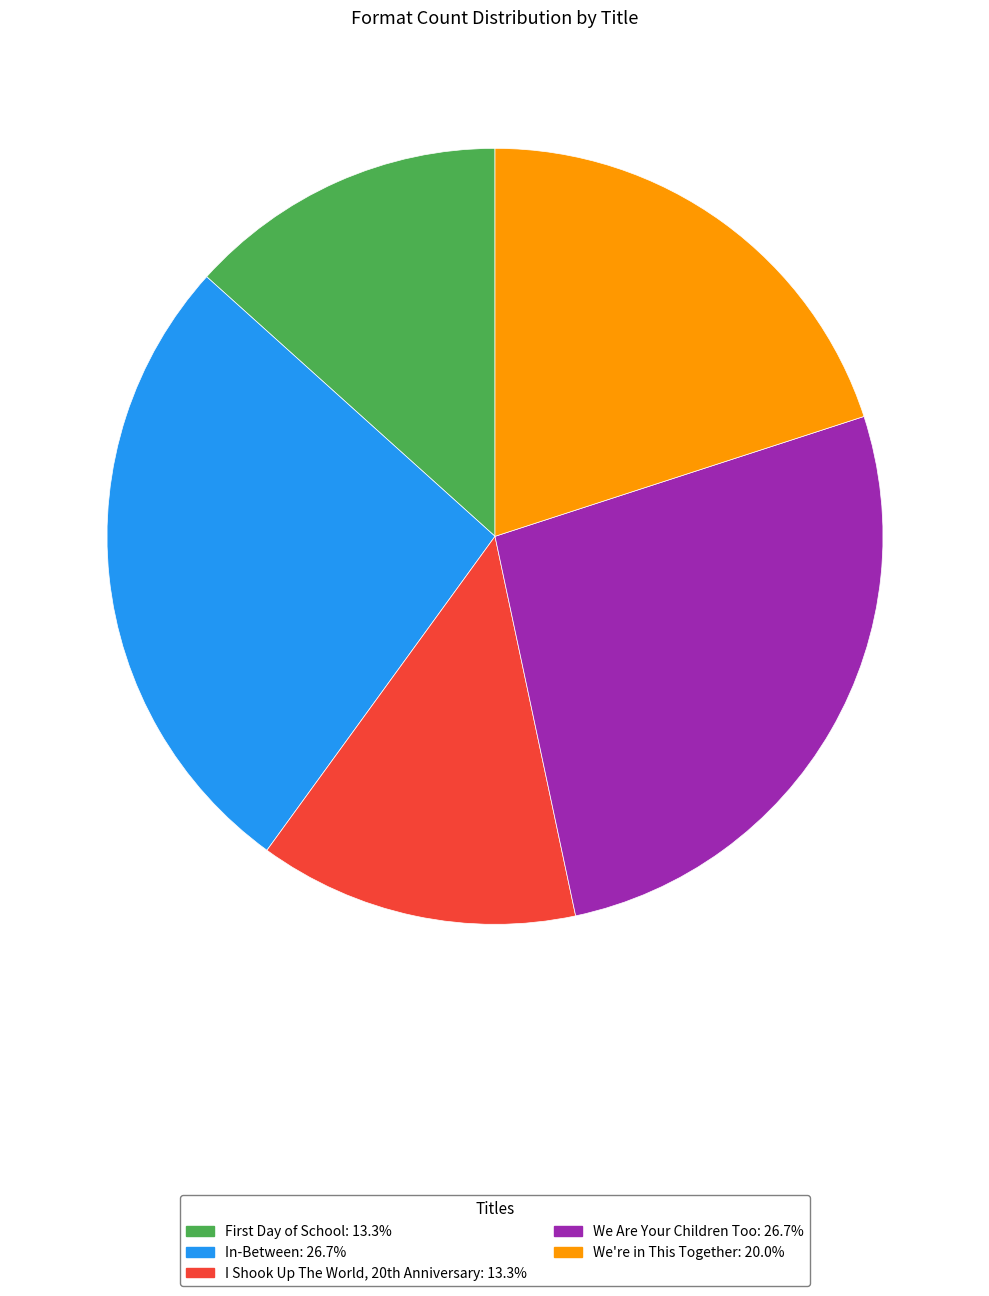

Combined, do In-Between and We Are Your Children Too account for over 50%?

Yes